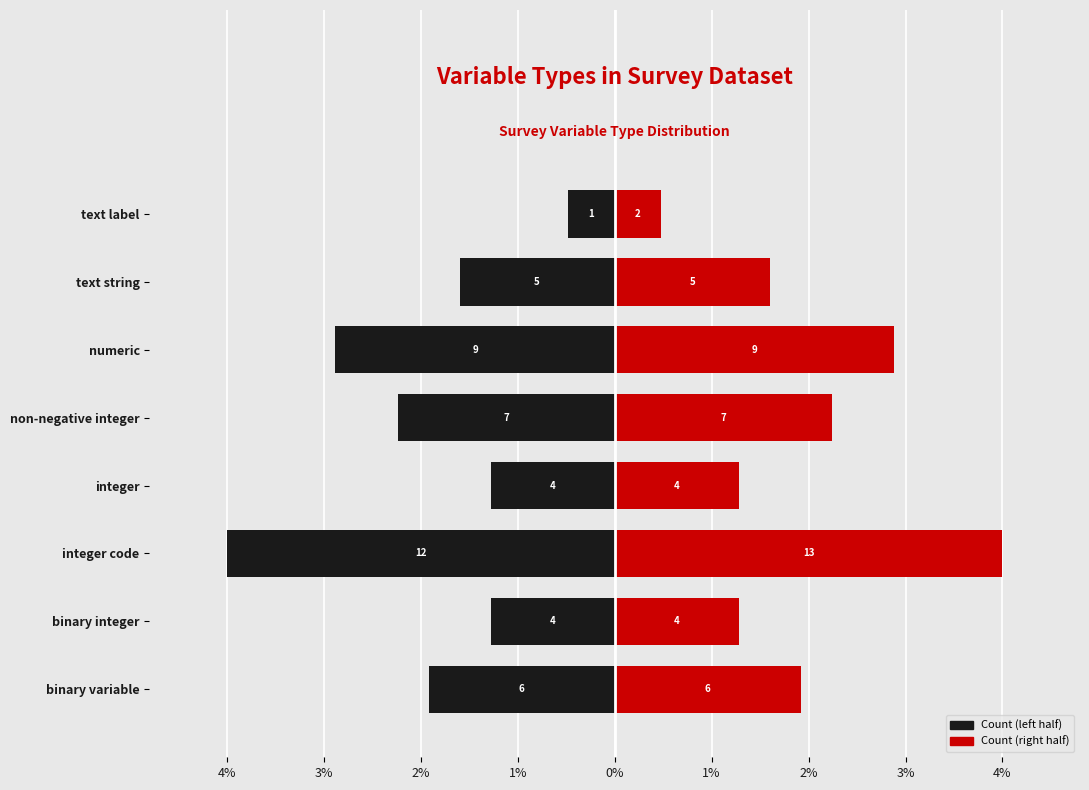

Does the chart contain any negative values?

Yes